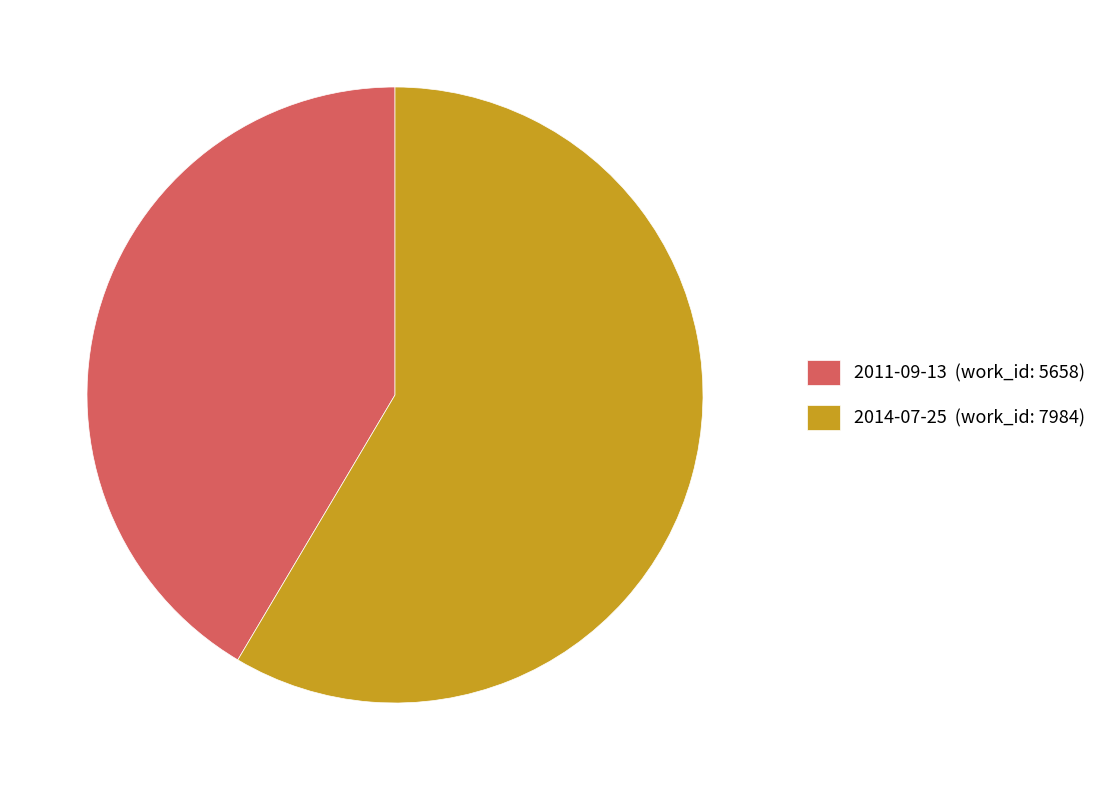

What is the ratio of the value at 2014-07-25 (work_id: 7984) to the value at 2011-09-13 (work_id: 5658)?

1.4